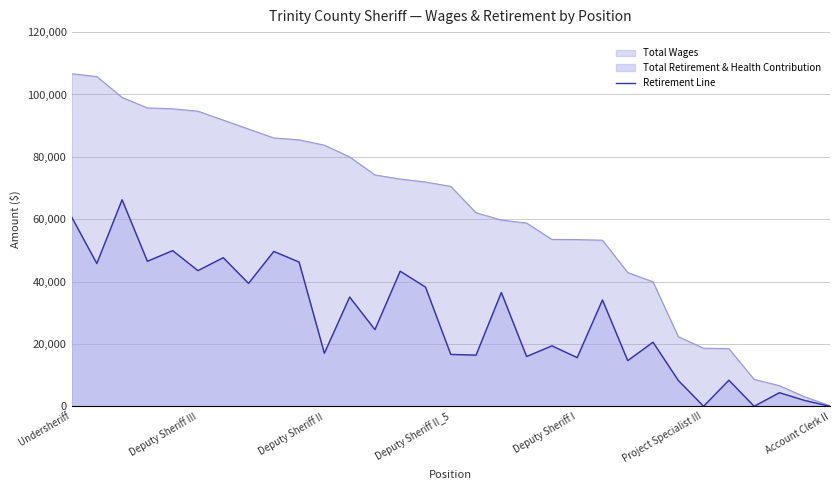

How many data points does each series have?

31